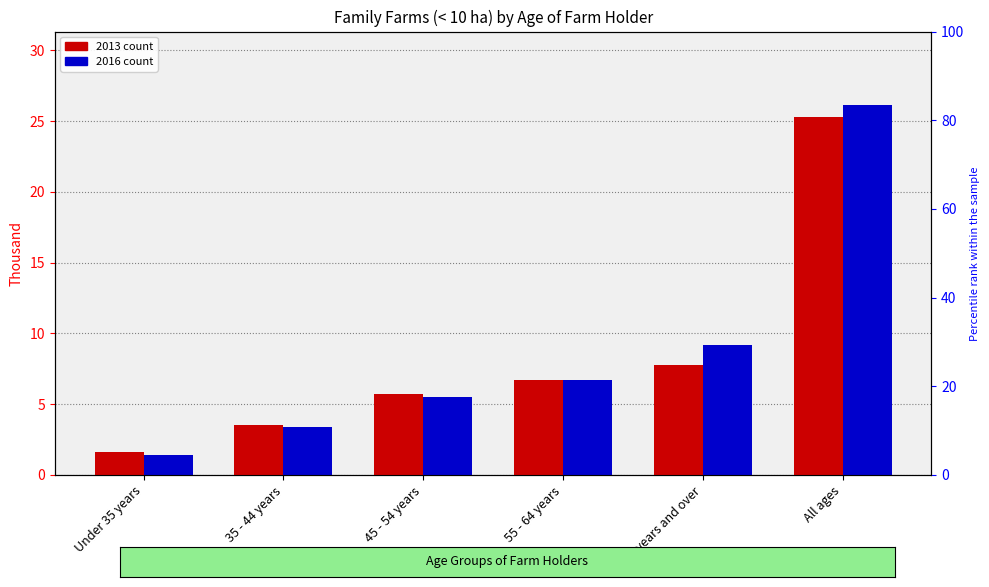

What is the value of the 2013 bar at the 4th from the left?

6.7